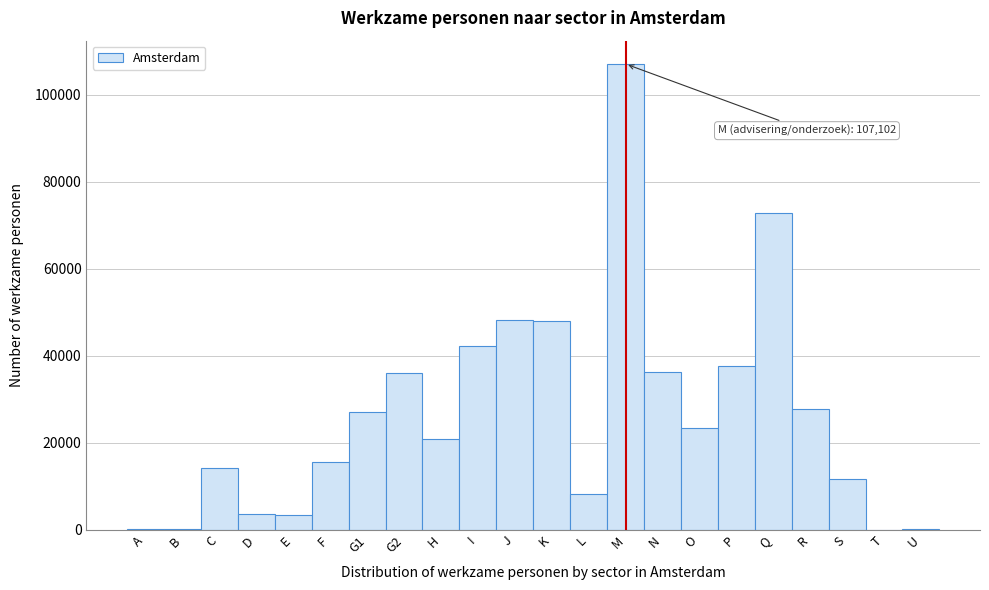

What is the sum of the values at F and D?

19251